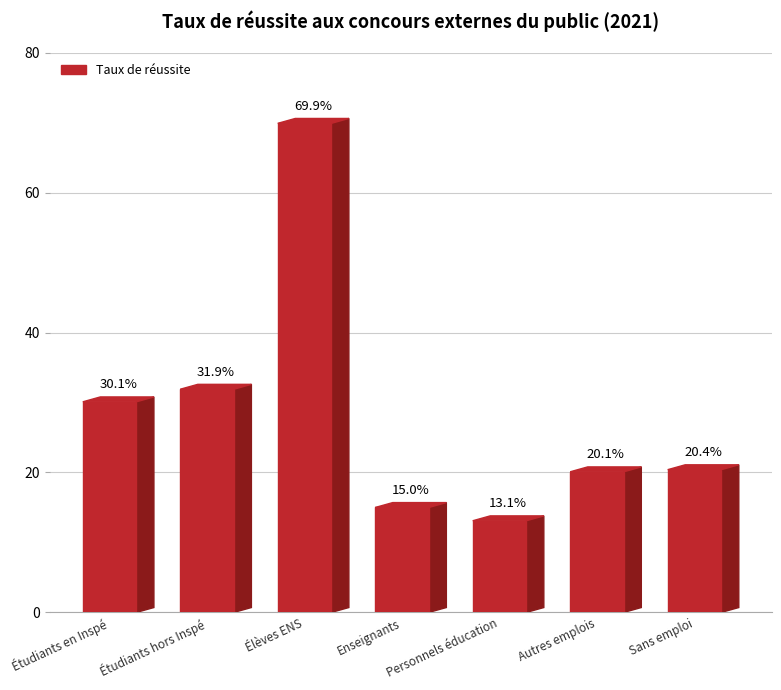

What is the value of the 5th bar from the left?

13.1